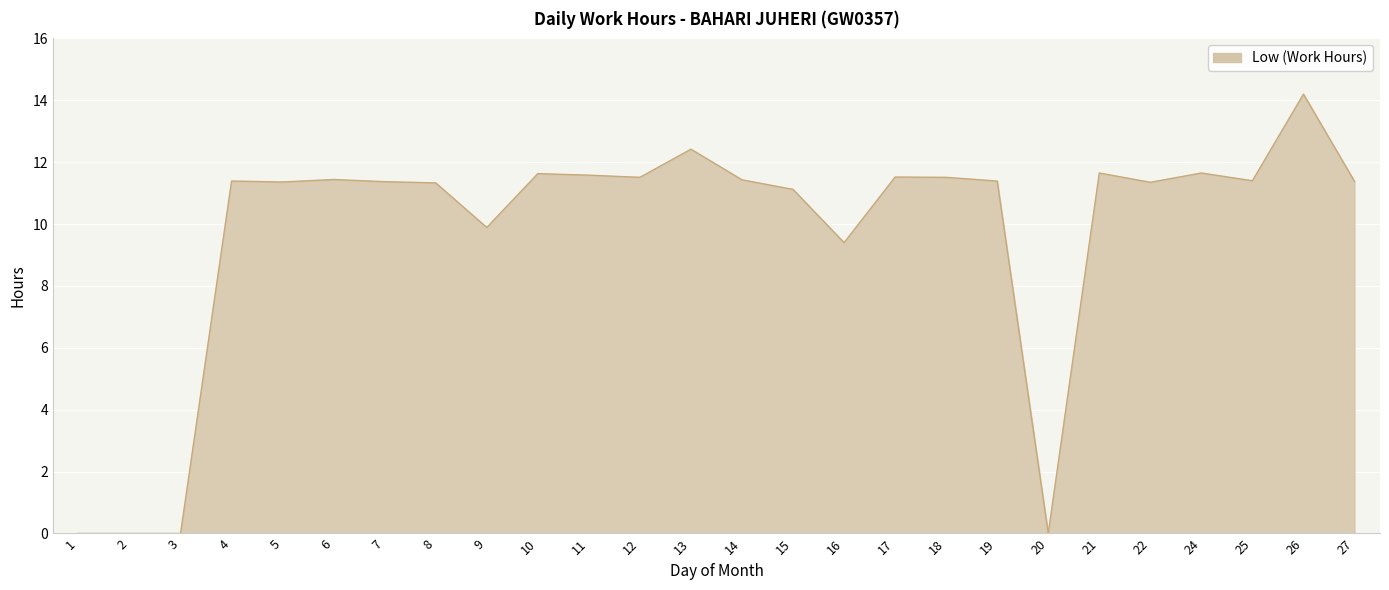

Where does the data first go above 11?

4